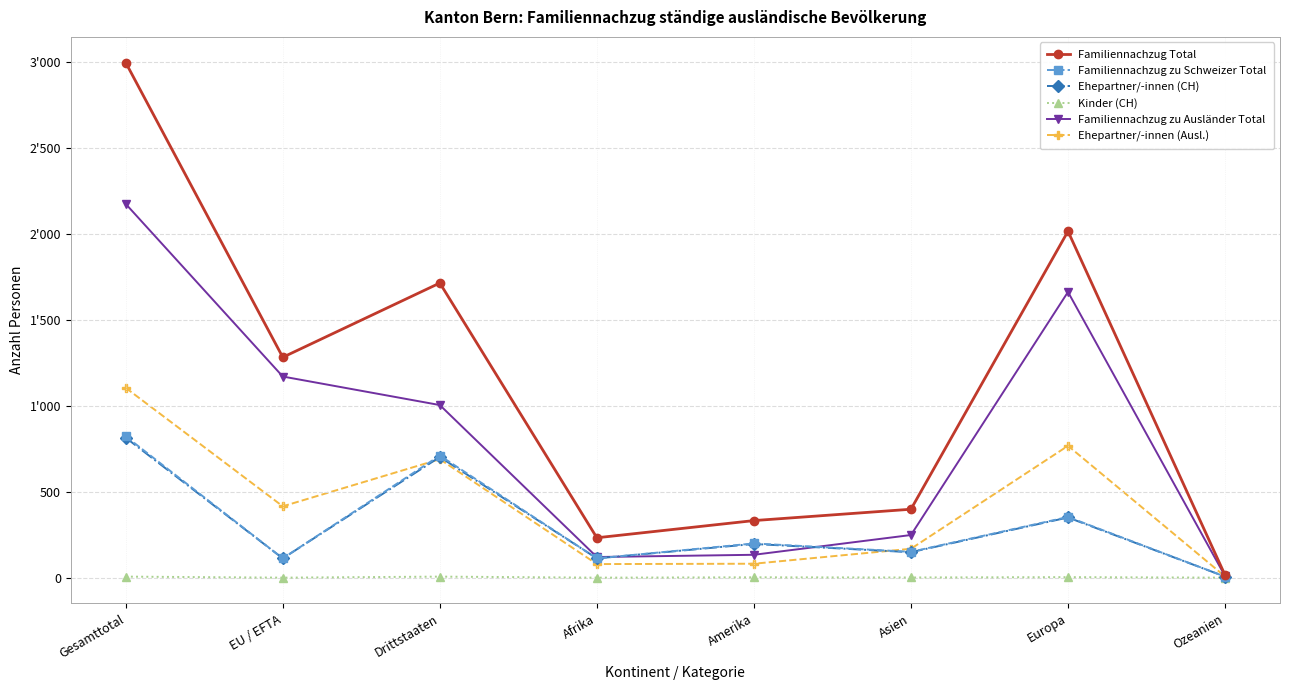

At how many categories does at least one series exceed 1578?

3